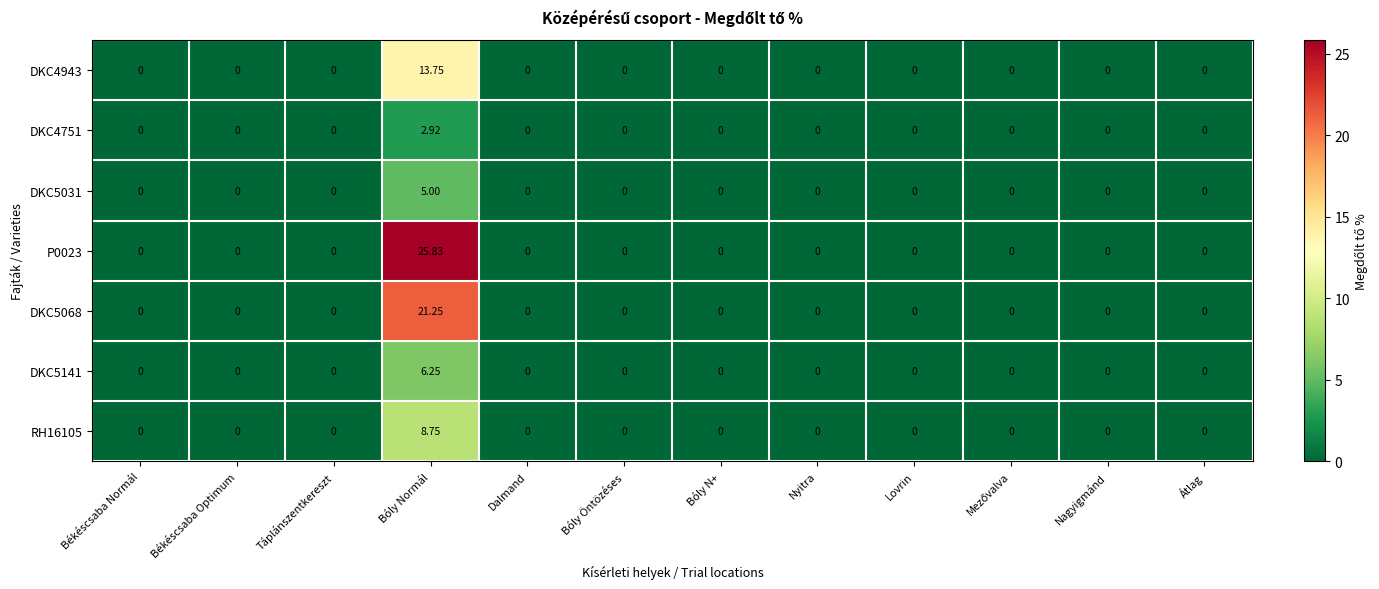

Which series has the widest spread of values?

P0023